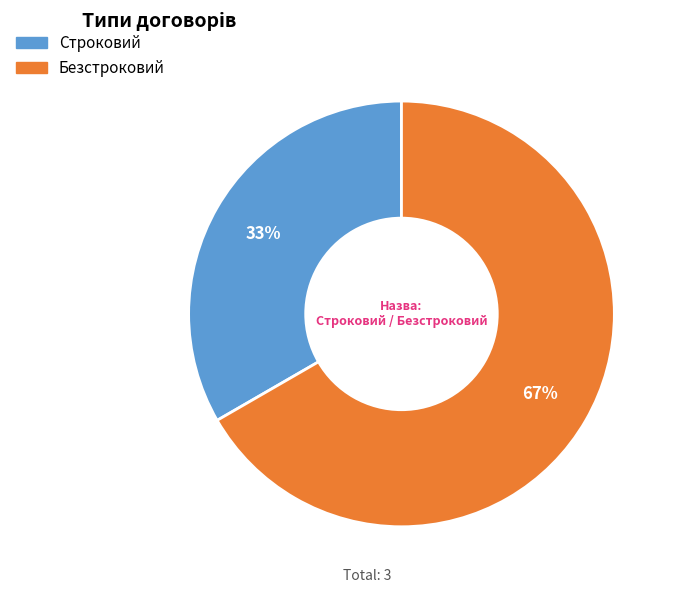

How many slices are in this pie chart?

2